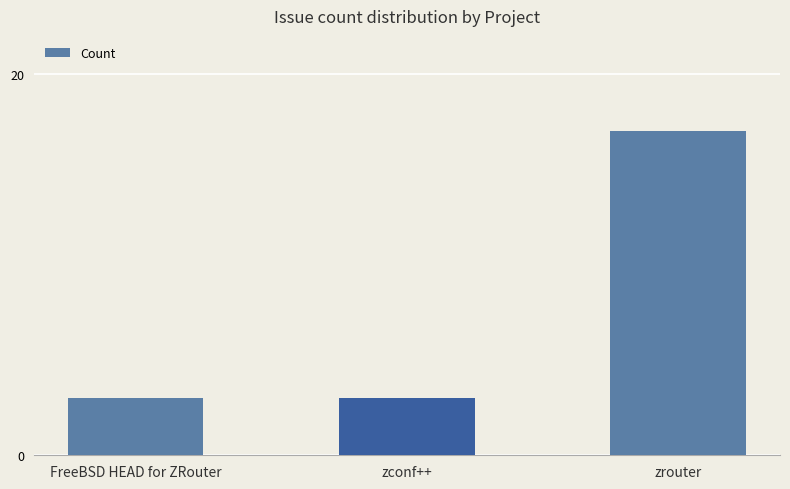

What position from the left is zrouter?

3